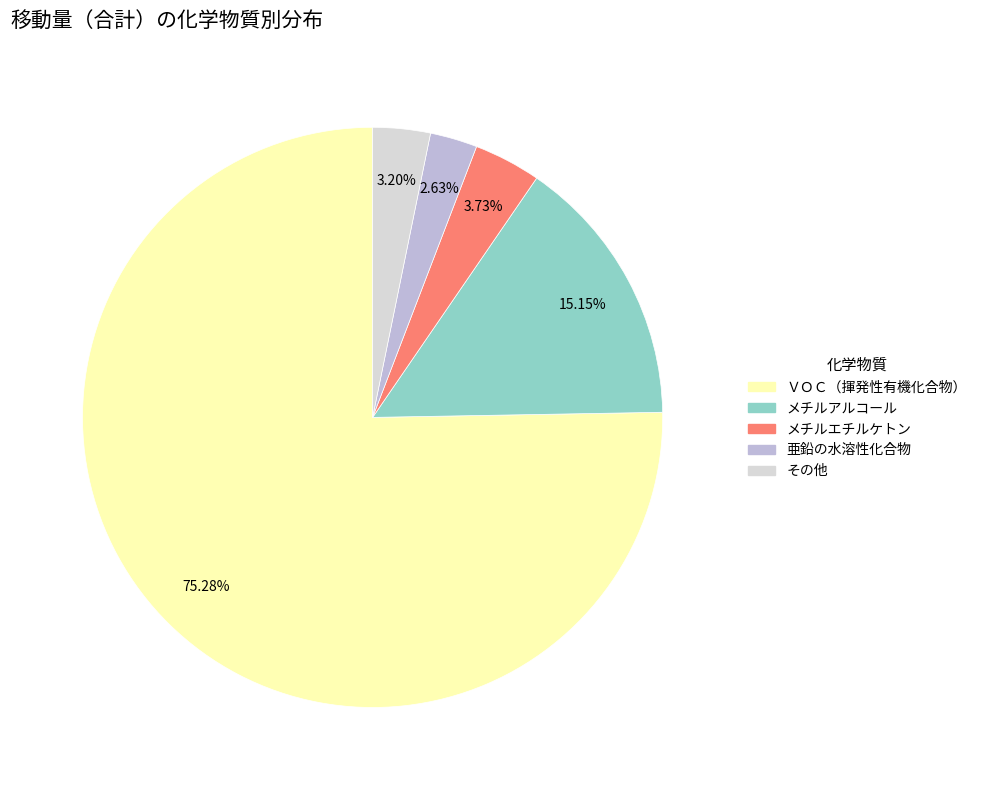

Count the number of slices in the pie.

5